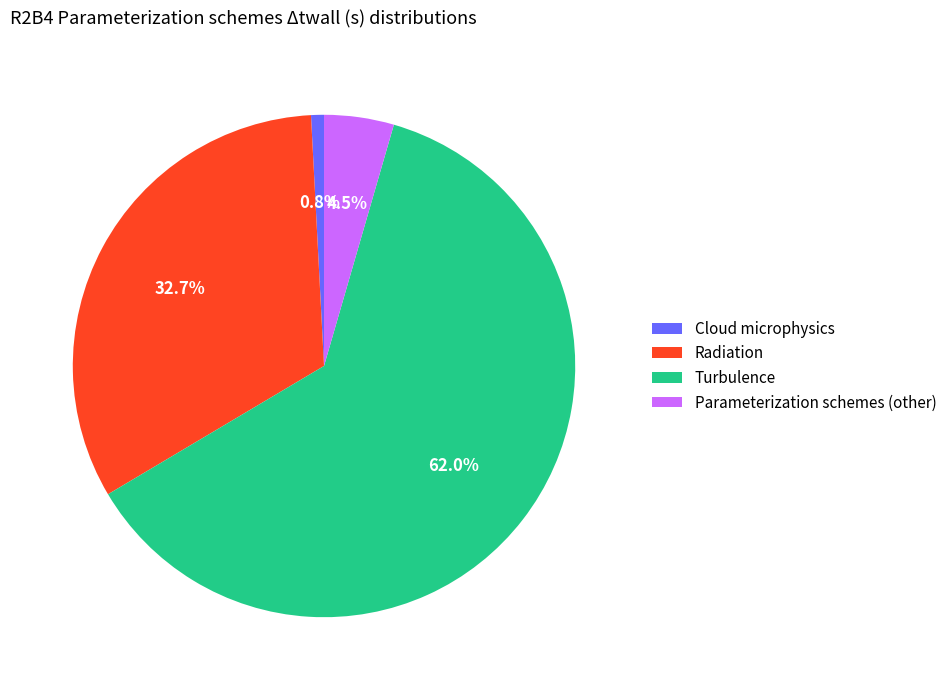

True or false: Cloud microphysics accounts for 11% of the total.

False